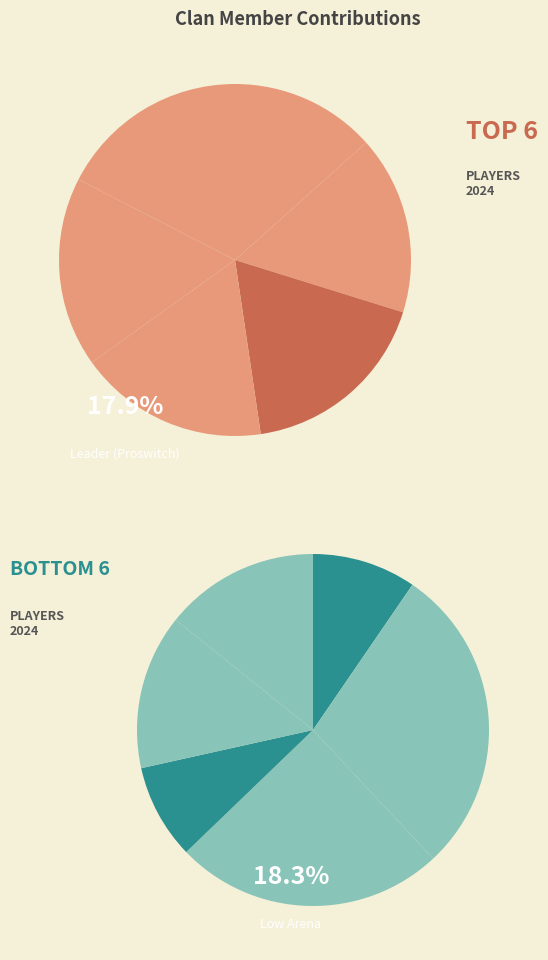

How many segments does this pie chart have?

12